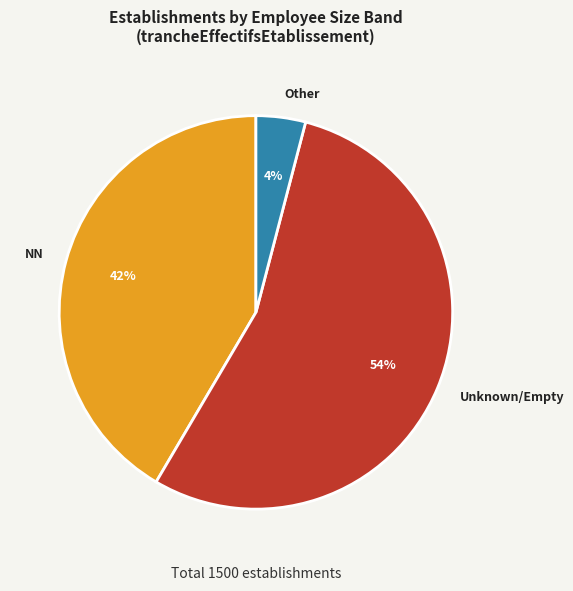

To the nearest percent, what is the difference between the largest and smallest slice percentages?

50%